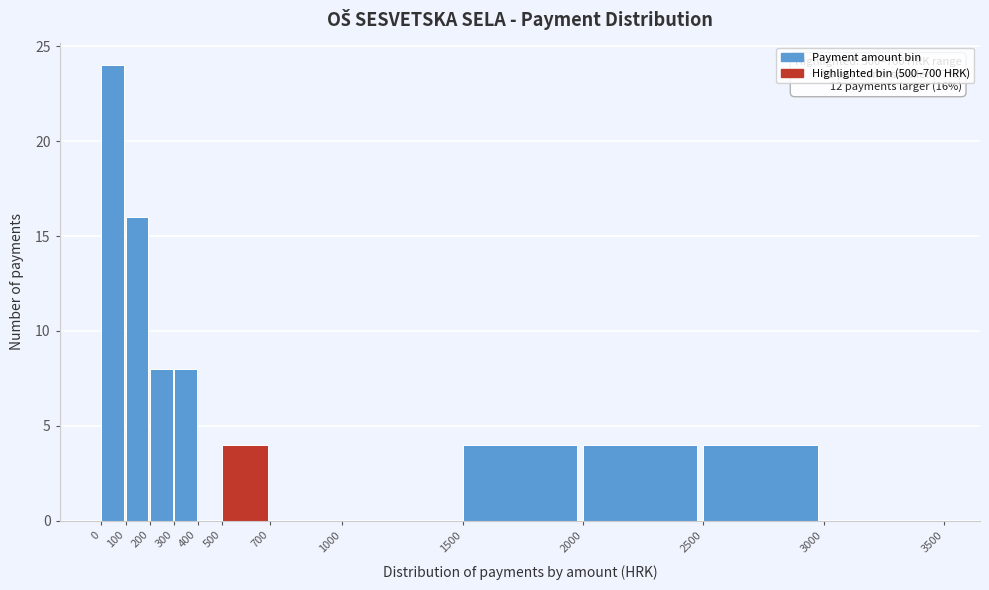

Which range on the x-axis has the tallest bar?

0 to 100